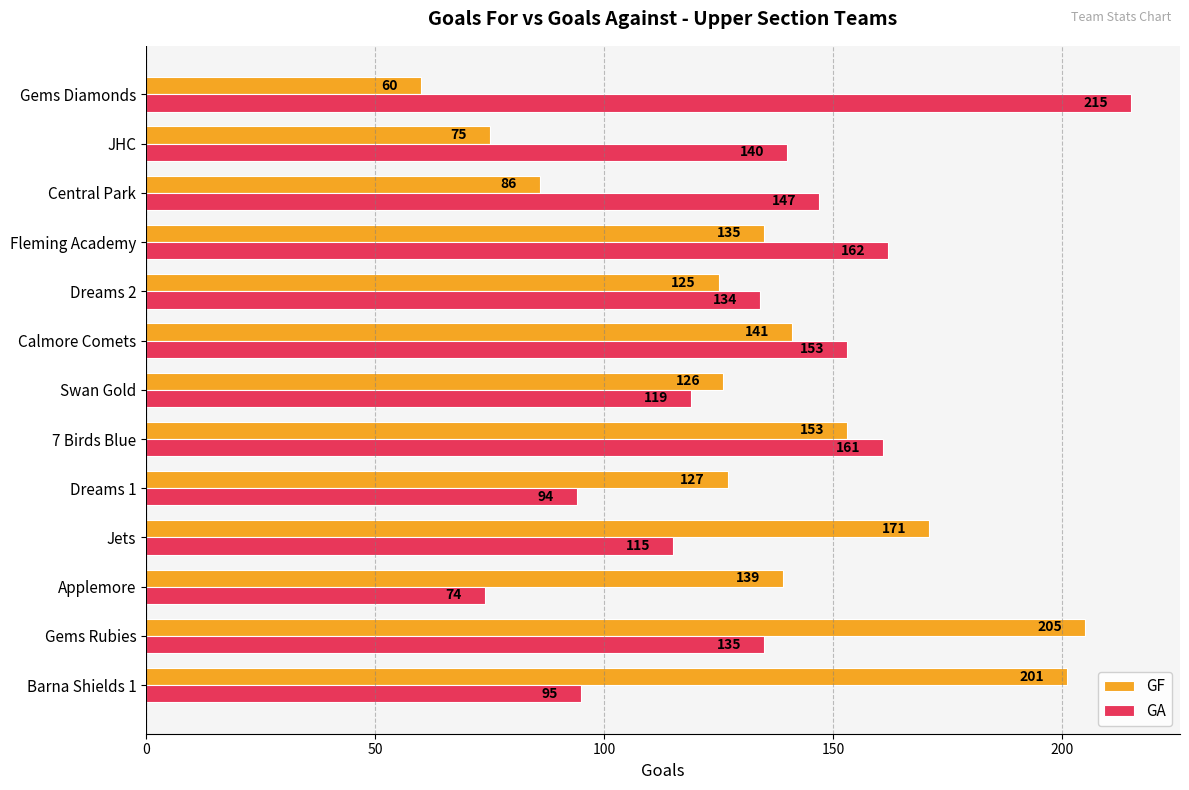

At which label is GA closest to 144?

Central Park